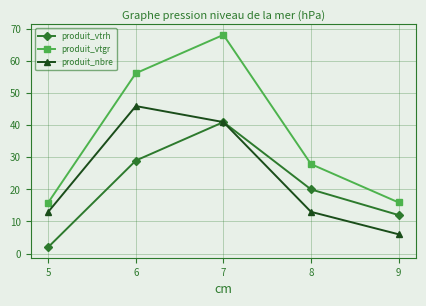

Is it true that produit_vtrh equals 29.0 at 6?

True